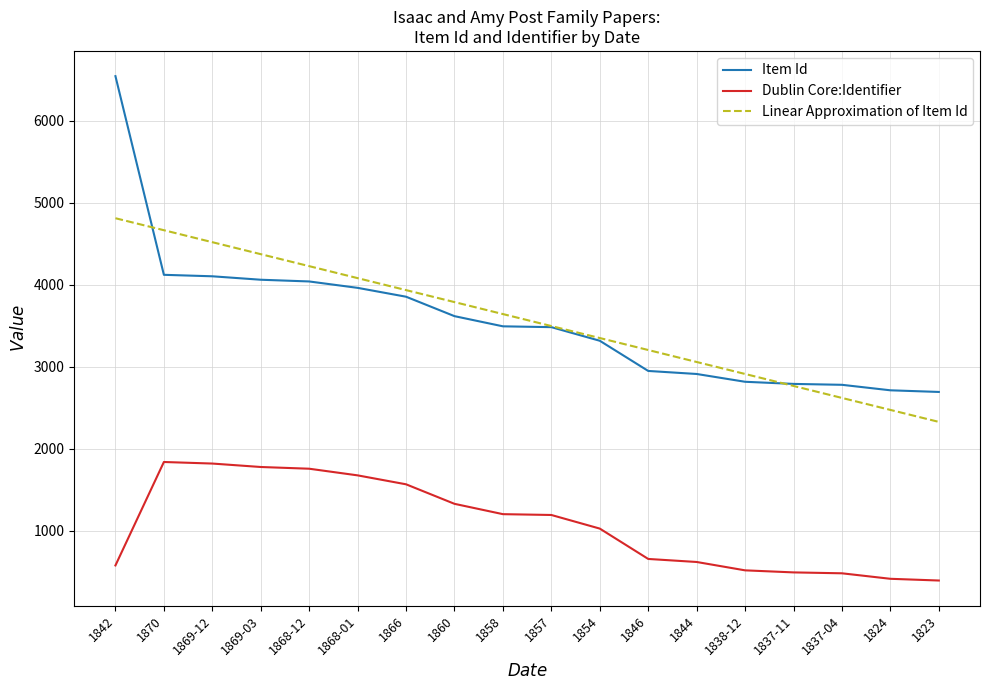

Rank the categories by Linear Approximation of Item Id value from highest to lowest.

1842, 1870, 1869-12, 1869-03, 1868-12, 1868-01, 1866, 1860, 1858, 1857, 1854, 1846, 1844, 1838-12, 1837-11, 1837-04, 1824, 1823